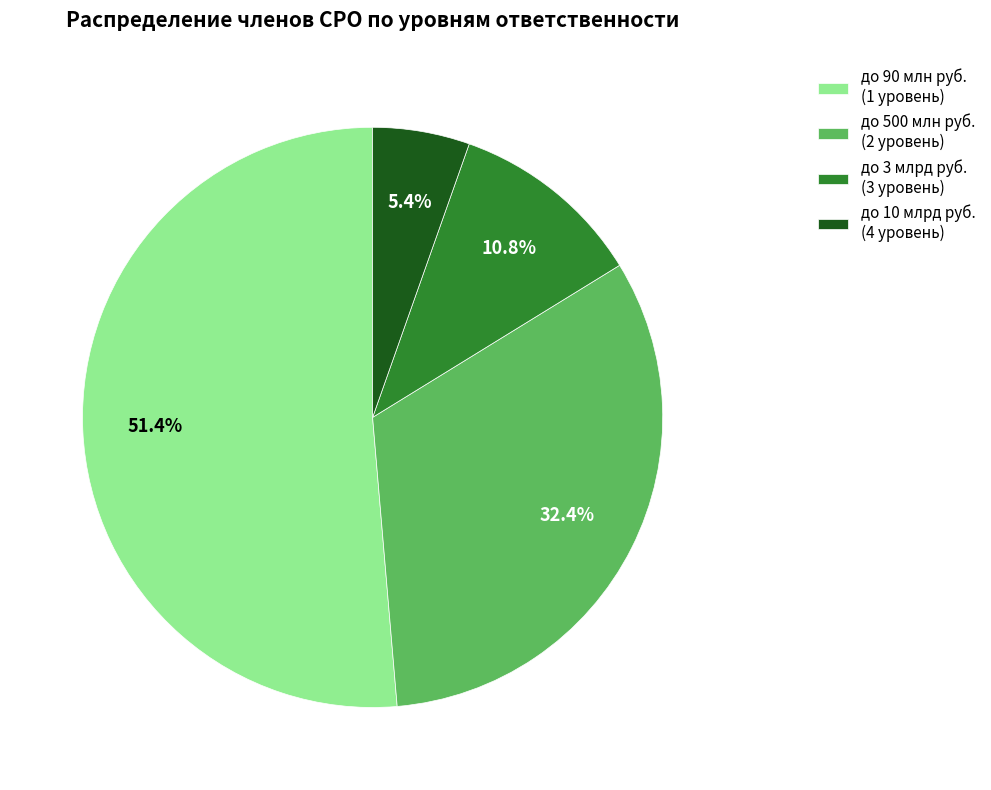

To the nearest percent, what is the difference between the largest and smallest slice percentages?

46%